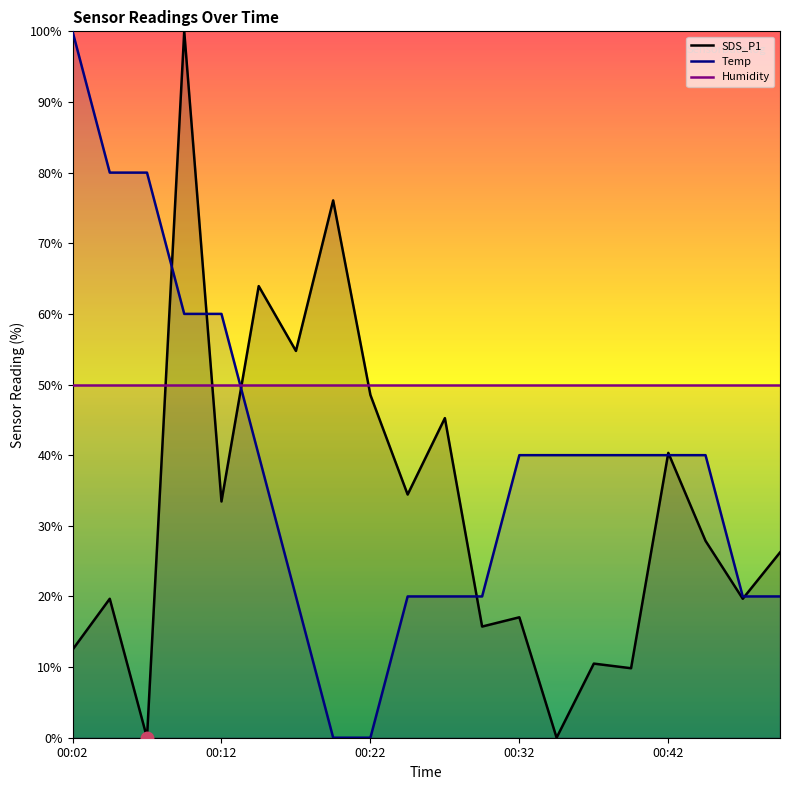

What is the spread (max minus min) of values at 17?

22.1